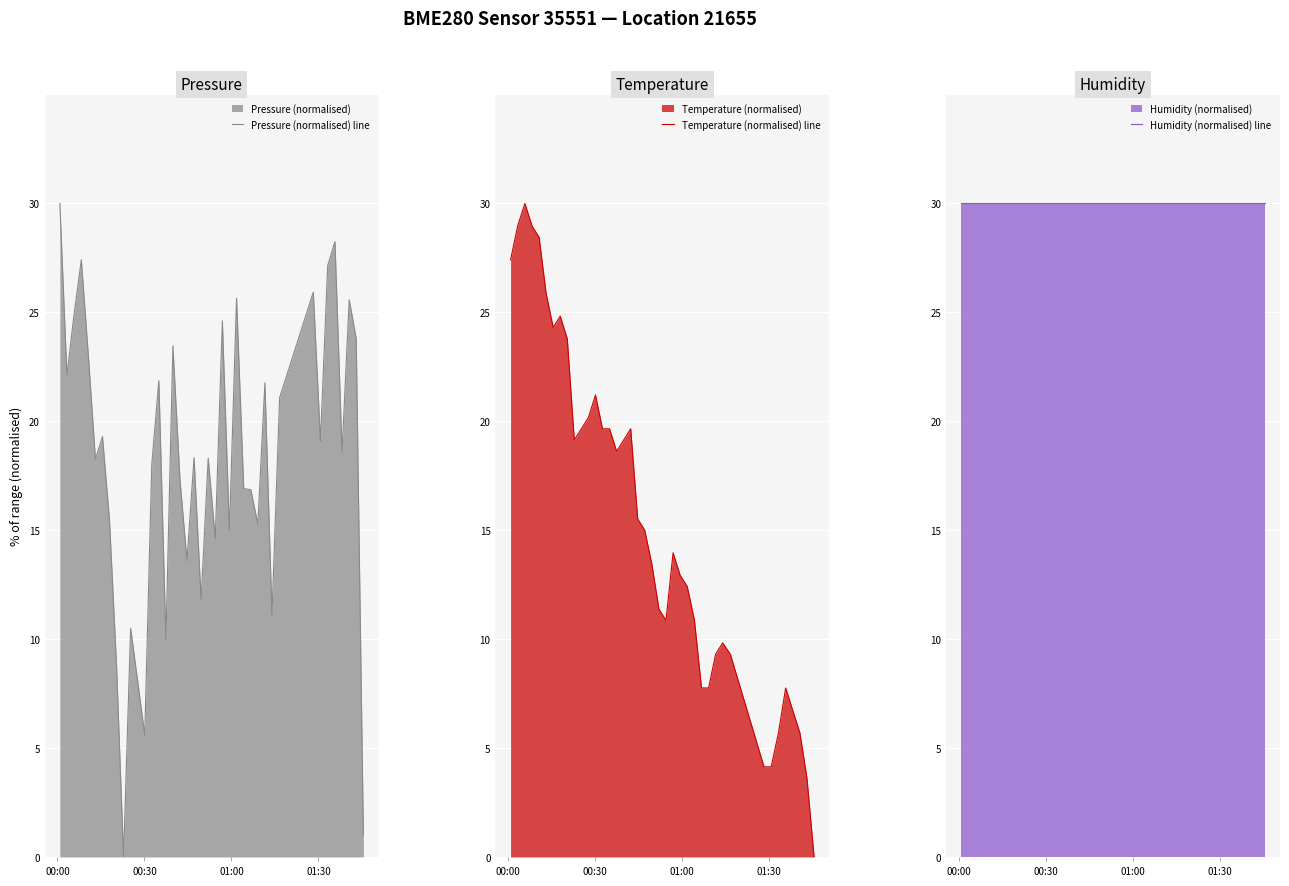

What are all the series names shown in the legend?

Pressure (normalised) line, Temperature (normalised) line, Humidity (normalised) line